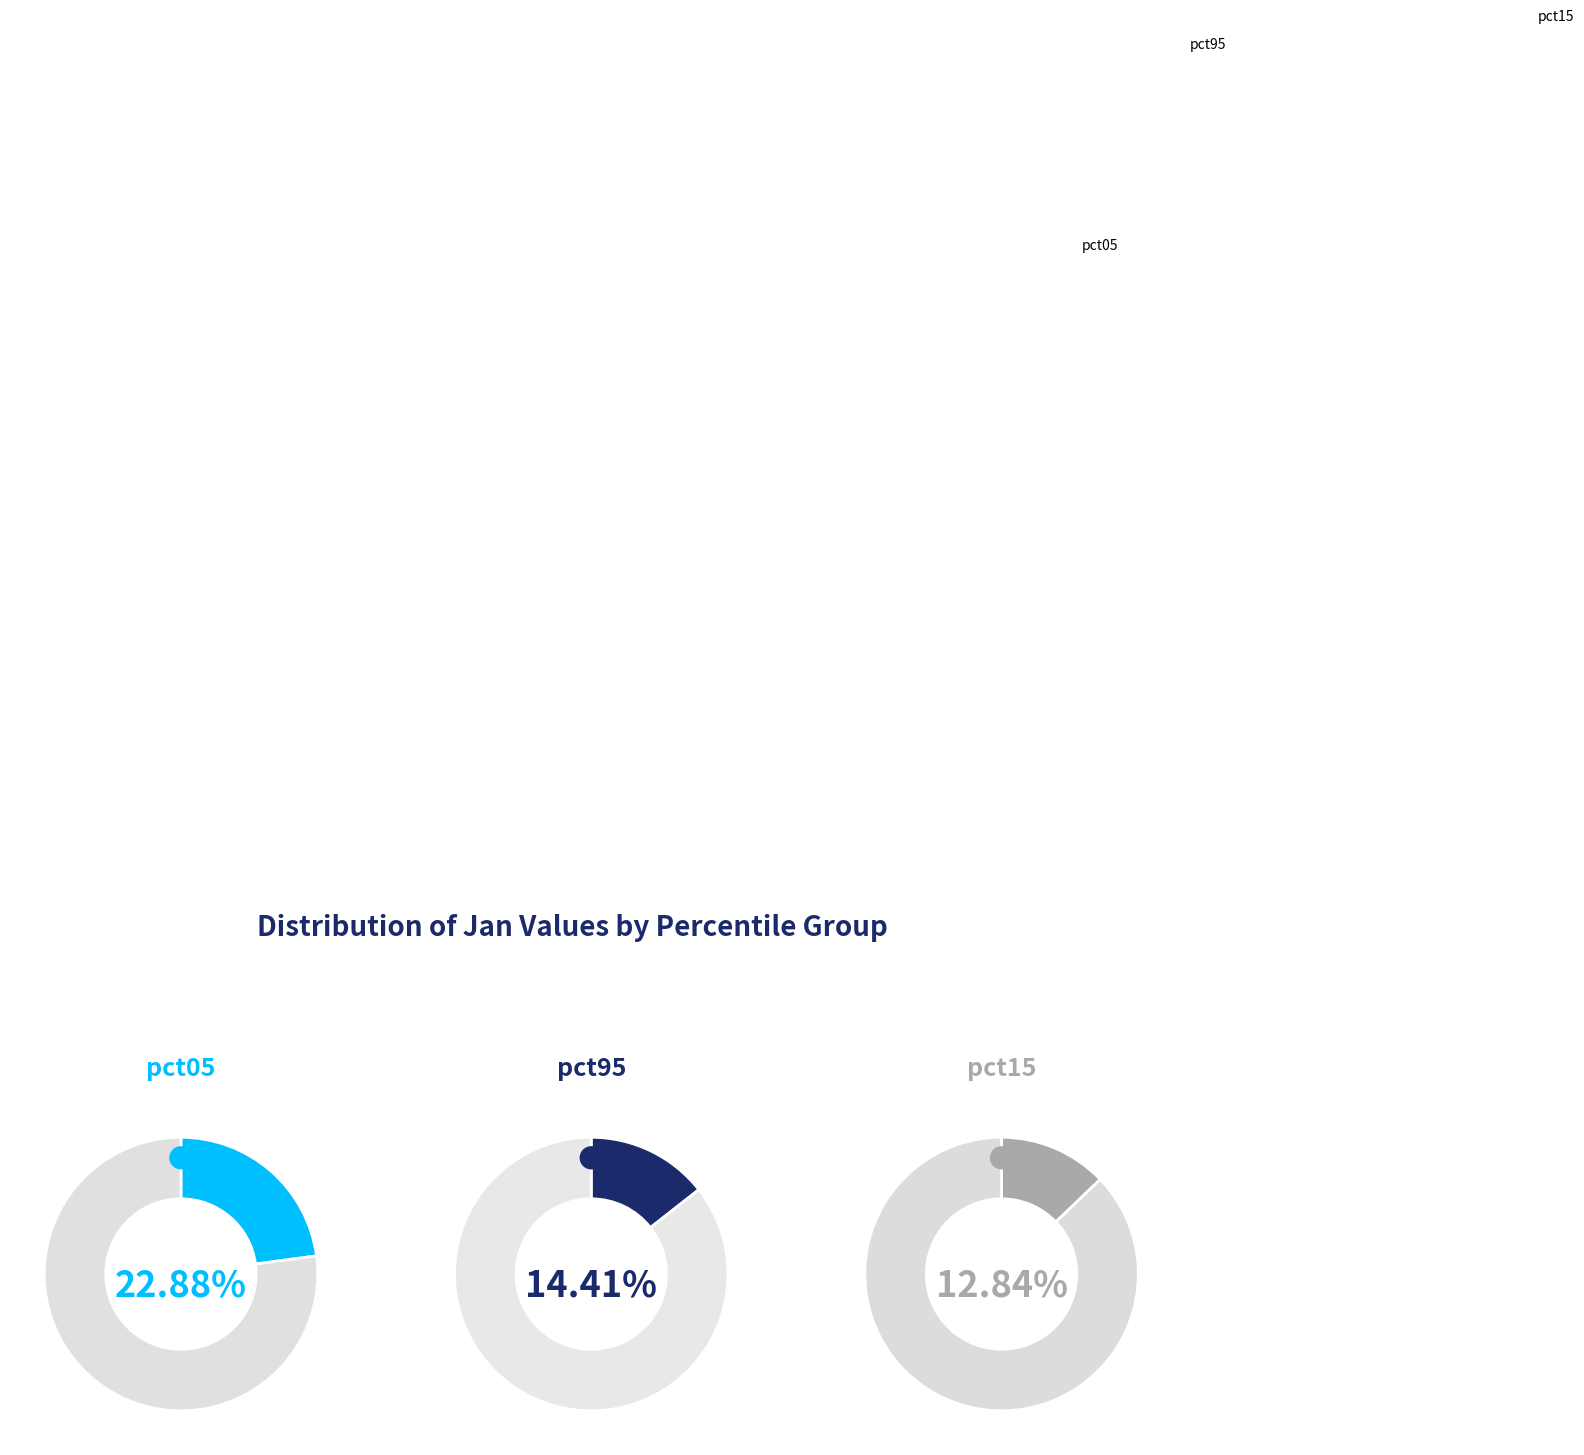

Is there any slice that represents more than half of the pie?

No